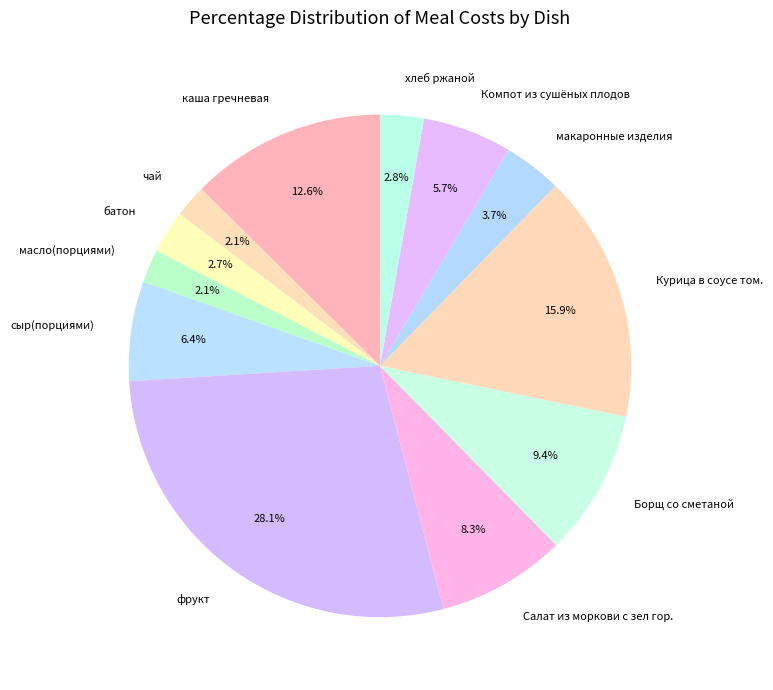

The Курица в соусе том. slice represents 29% of the pie. True or false?

False